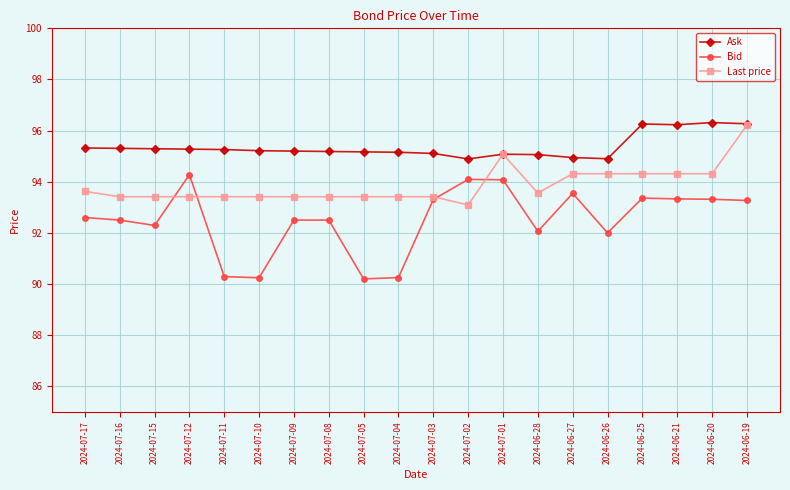

What is the minimum value shown in the chart?

90.2